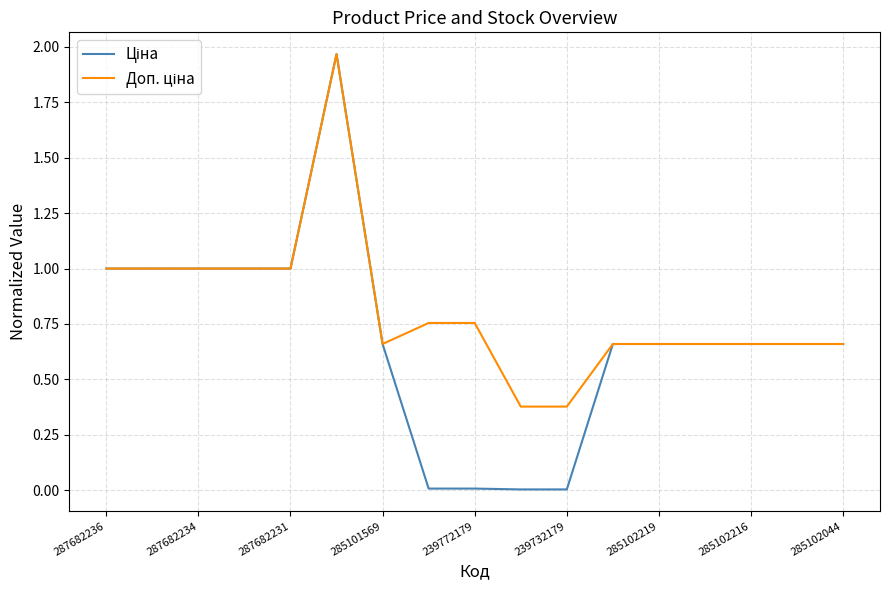

Rank the series by their maximum value, from highest to lowest.

Ціна, Доп. ціна